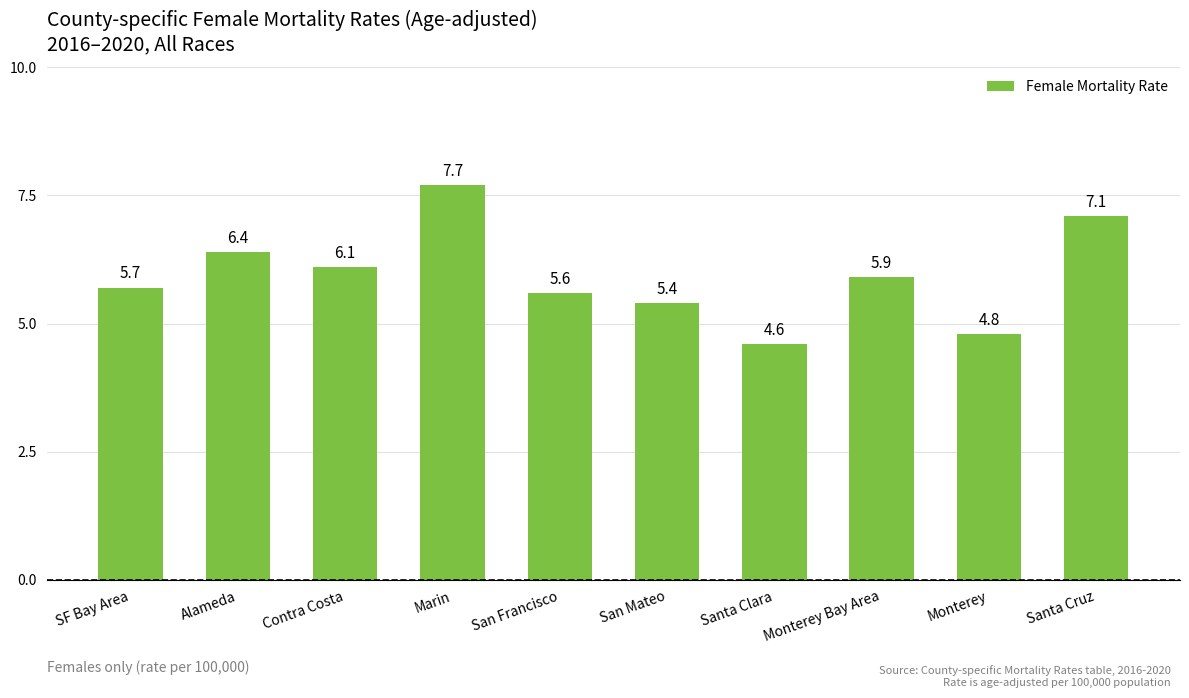

What is the greatest value displayed?

7.7